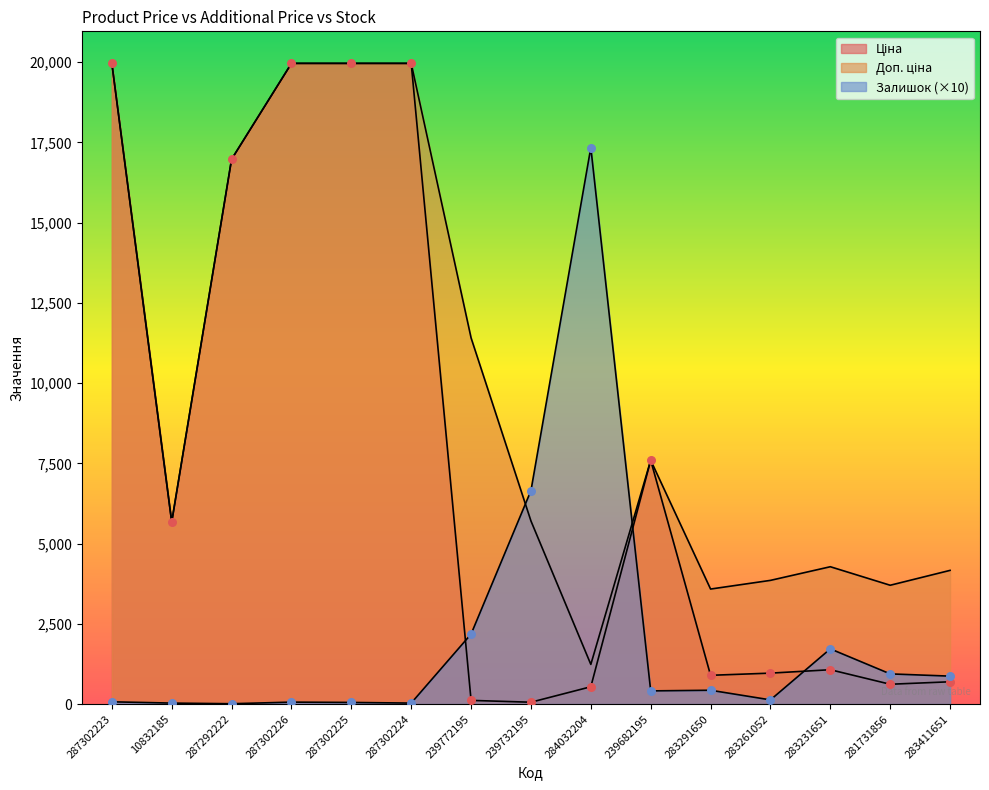

Which series has the largest Y range (max minus min)?

Ціна